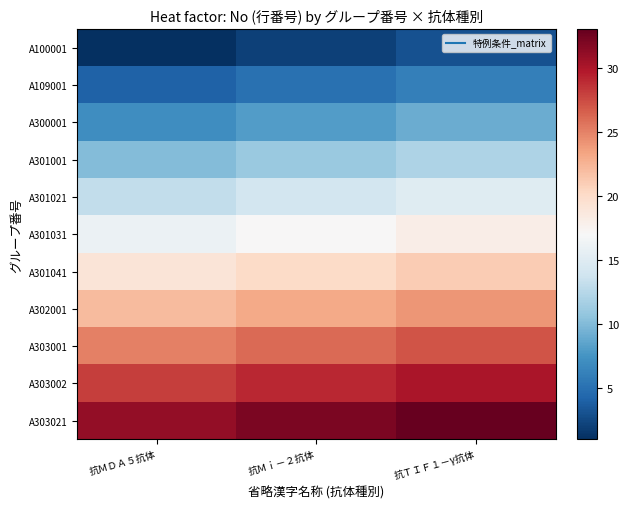

Reading left to right, extract all data points from this chart.

A100001: 抗ＭＤＡ５抗体=1	抗Ｍｉ－２抗体=2	抗ＴＩＦ１－γ抗体=3
A109001: 抗ＭＤＡ５抗体=4	抗Ｍｉ－２抗体=5	抗ＴＩＦ１－γ抗体=6
A300001: 抗ＭＤＡ５抗体=7	抗Ｍｉ－２抗体=8	抗ＴＩＦ１－γ抗体=9
A301001: 抗ＭＤＡ５抗体=10	抗Ｍｉ－２抗体=11	抗ＴＩＦ１－γ抗体=12
A301021: 抗ＭＤＡ５抗体=13	抗Ｍｉ－２抗体=14	抗ＴＩＦ１－γ抗体=15
A301031: 抗ＭＤＡ５抗体=16	抗Ｍｉ－２抗体=17	抗ＴＩＦ１－γ抗体=18
A301041: 抗ＭＤＡ５抗体=19	抗Ｍｉ－２抗体=20	抗ＴＩＦ１－γ抗体=21
A302001: 抗ＭＤＡ５抗体=22	抗Ｍｉ－２抗体=23	抗ＴＩＦ１－γ抗体=24
A303001: 抗ＭＤＡ５抗体=25	抗Ｍｉ－２抗体=26	抗ＴＩＦ１－γ抗体=27
A303002: 抗ＭＤＡ５抗体=28	抗Ｍｉ－２抗体=29	抗ＴＩＦ１－γ抗体=30
A303021: 抗ＭＤＡ５抗体=31	抗Ｍｉ－２抗体=32	抗ＴＩＦ１－γ抗体=33